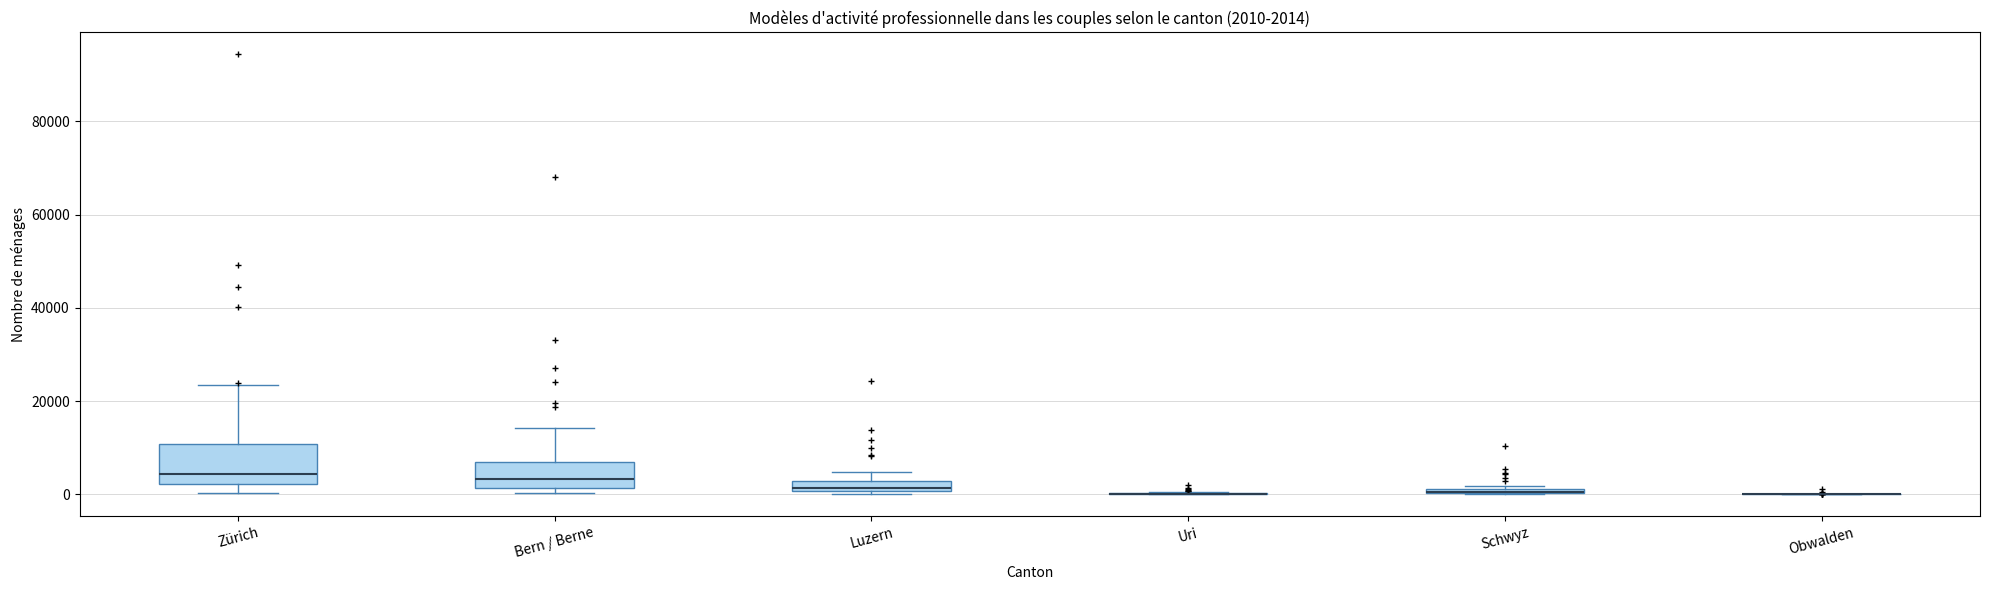

Comparing the boxes themselves (not the whiskers), which one is the tallest?

Zürich